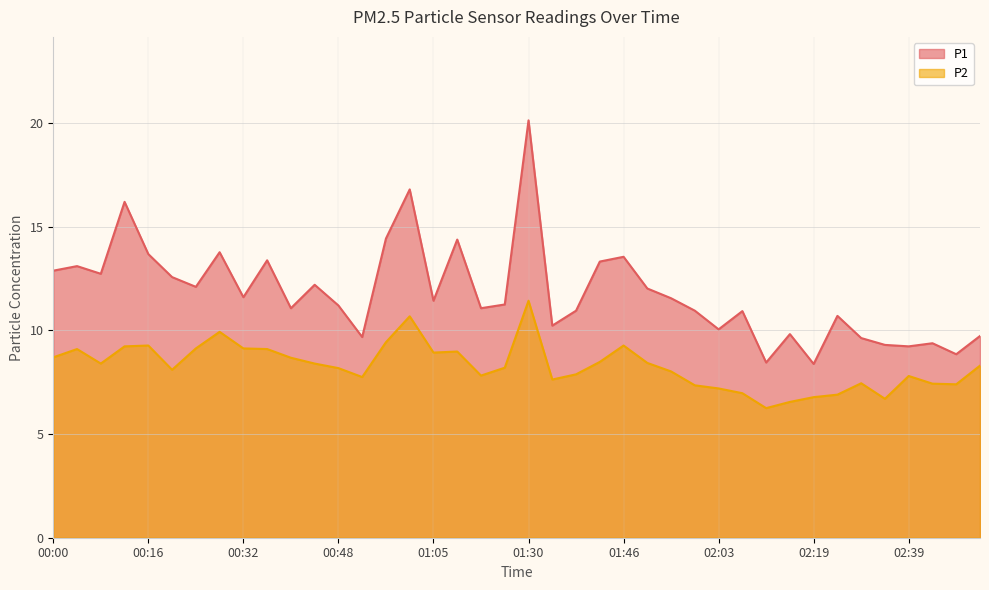

Between 01:46 and 00:16, which is larger?

00:16